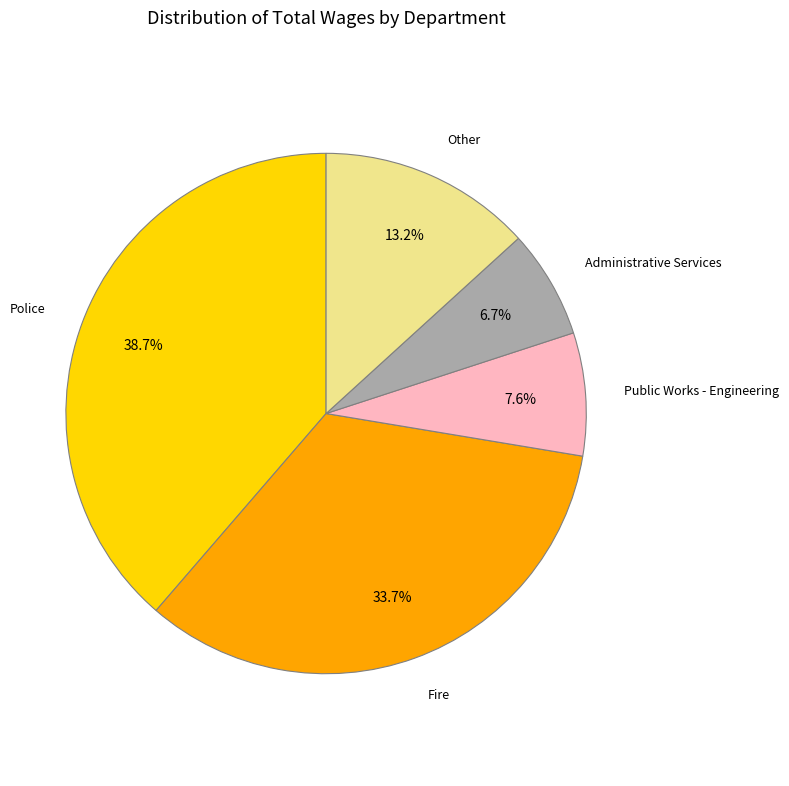

To the nearest percent, what is the difference between the largest and smallest slice percentages?

32%